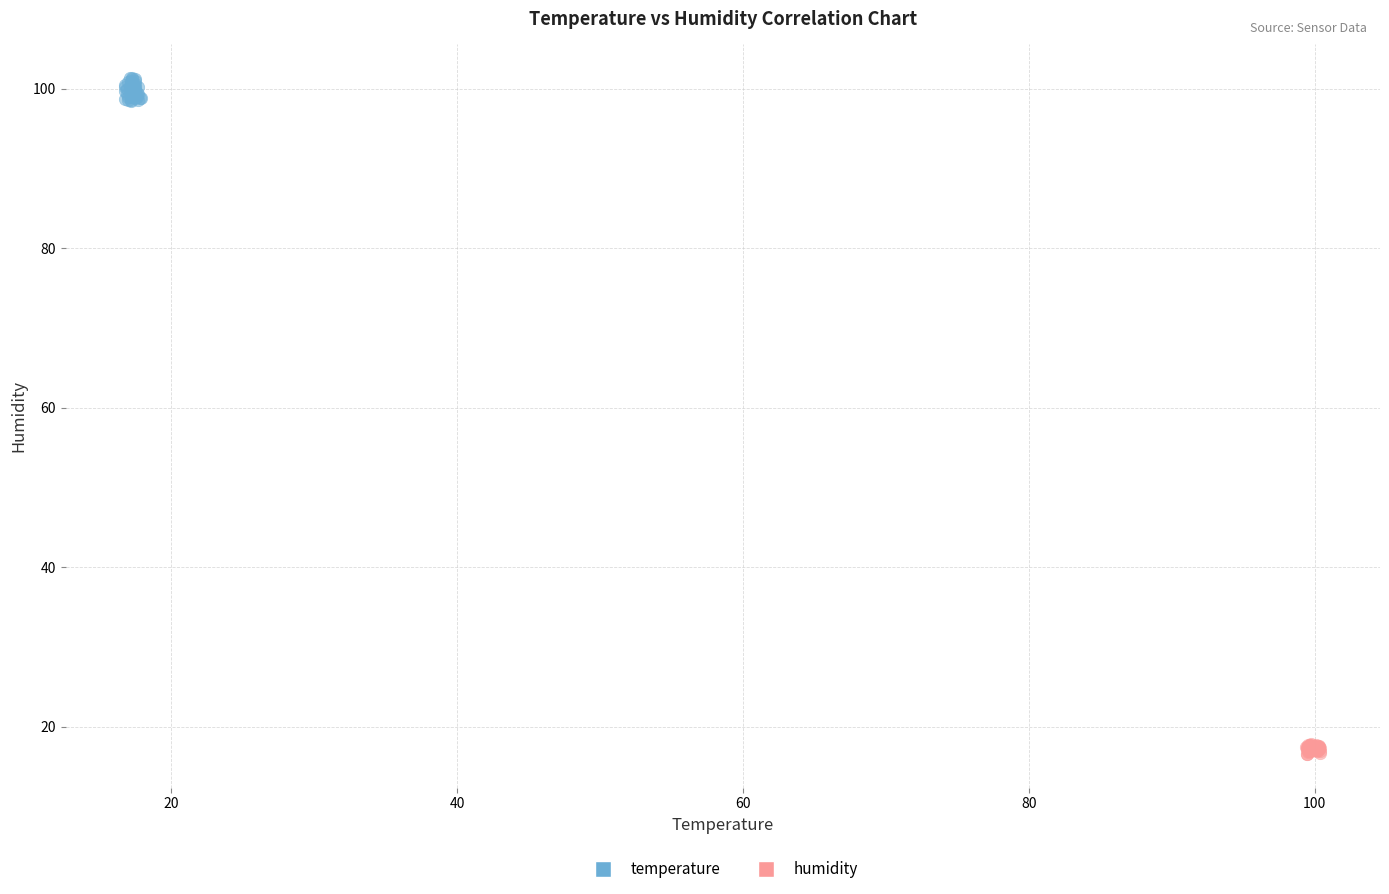

Which series reaches the maximum Y coordinate?

temperature